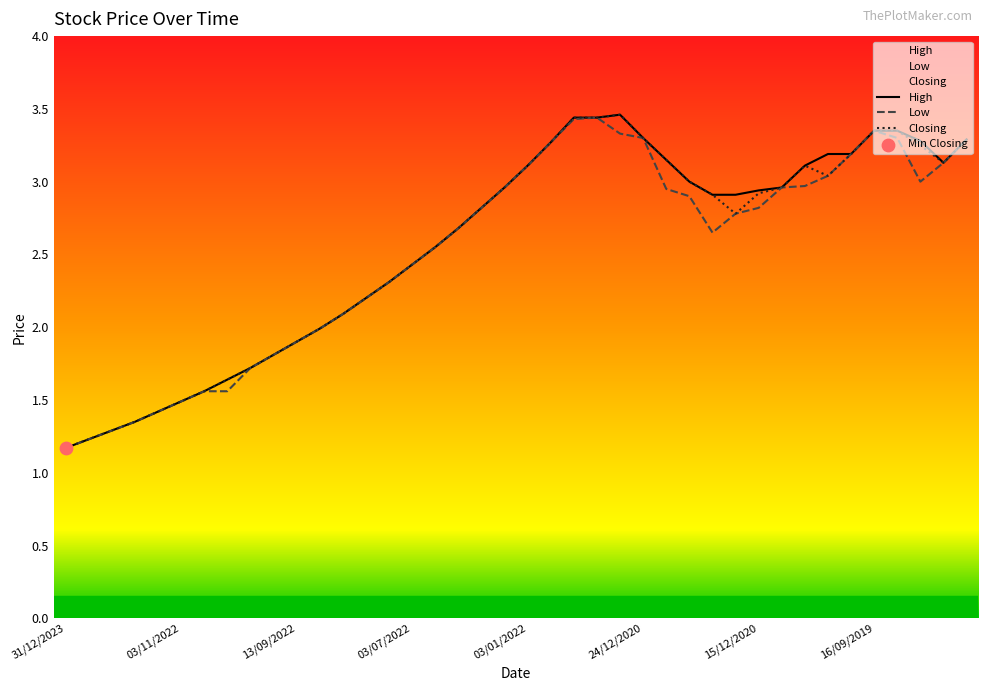

Which series contains the lowest Y value?

High